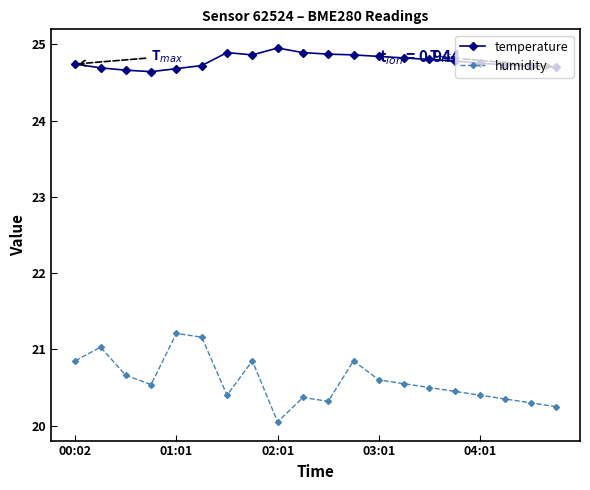

How many lines are shown in the chart?

2